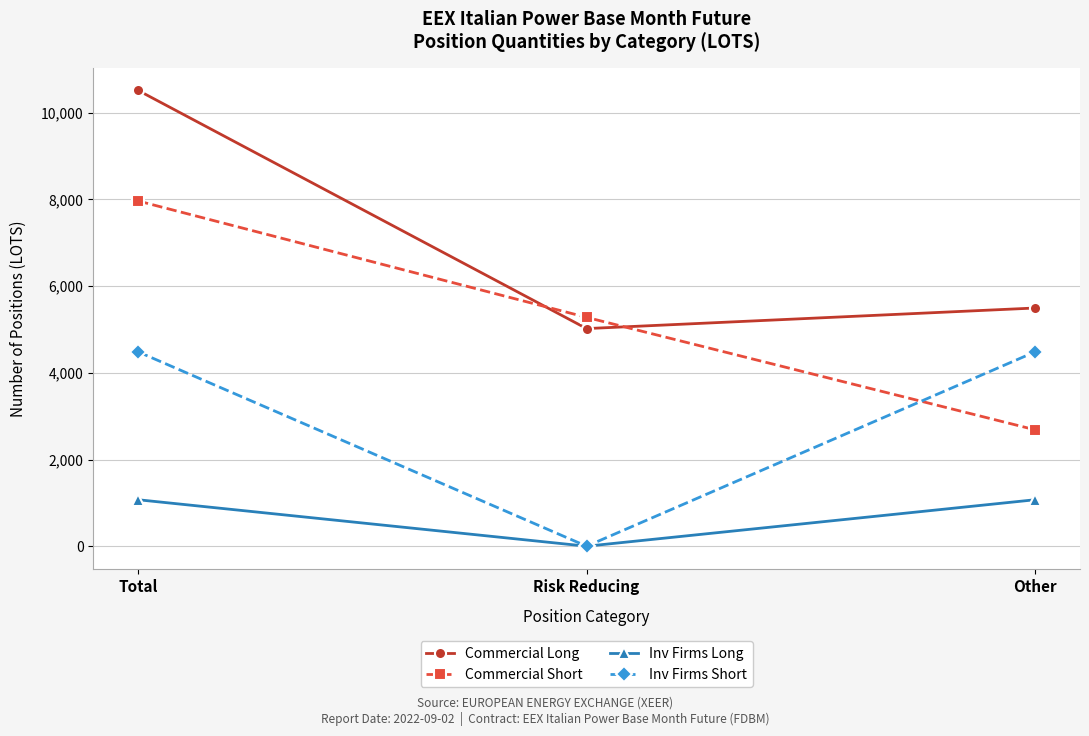

List the series in order of their overall mean, highest first.

Commercial Long, Commercial Short, Inv Firms Short, Inv Firms Long